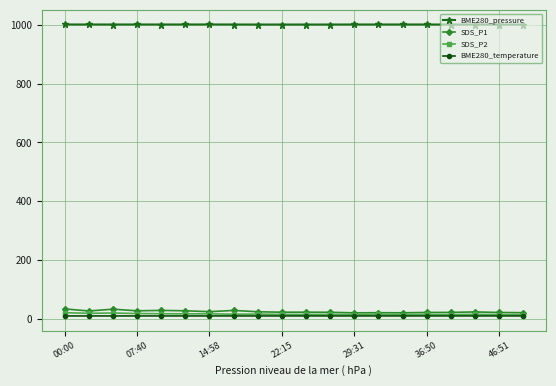

Which series has the largest range (max minus min)?

SDS_P1